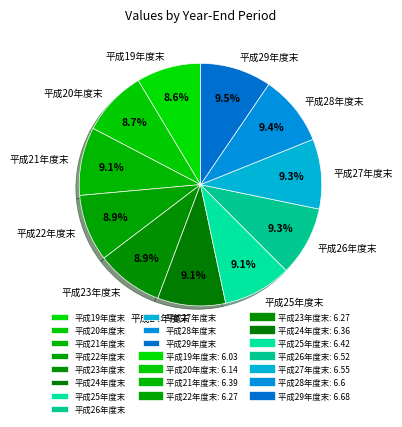

Count the number of slices in the pie.

11